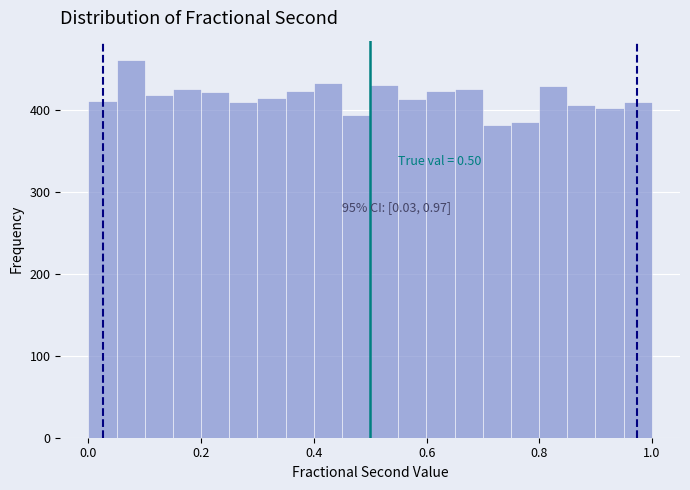

Read against the x-axis, roughly where is the centre of the tallest bar?

0.08